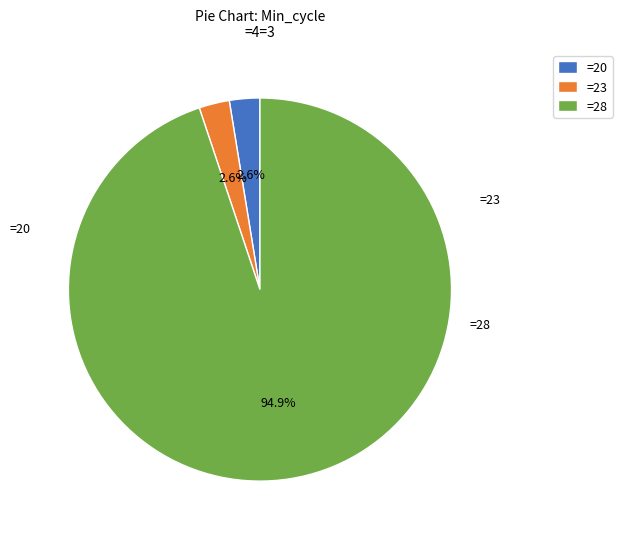

What is the majority slice?

=28